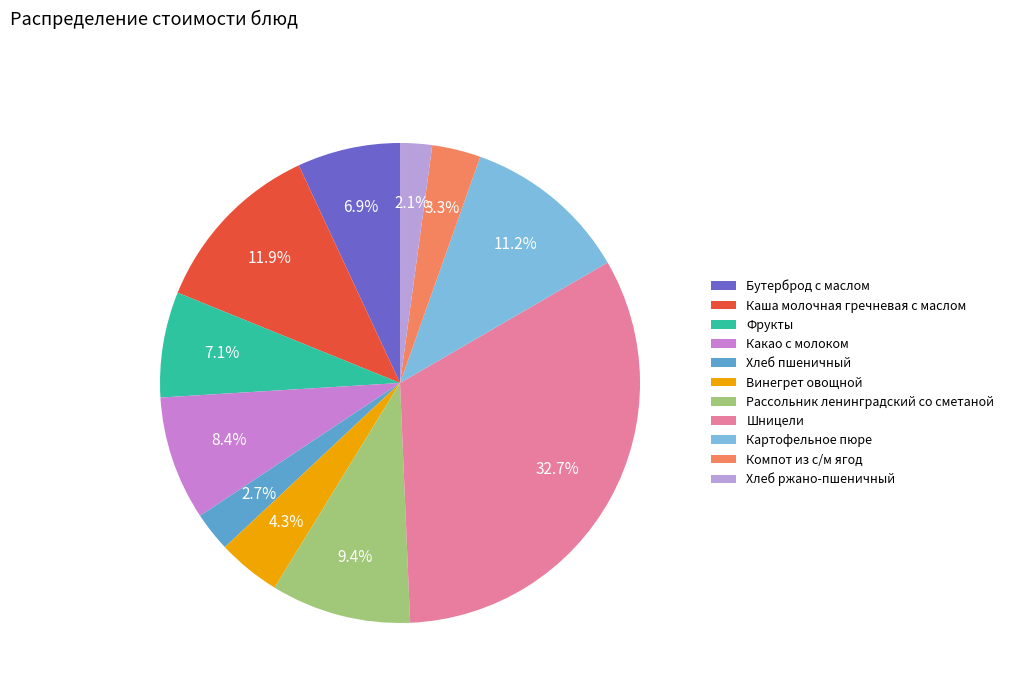

How much of the chart is everything except Каша молочная гречневая с маслом?

88.1%